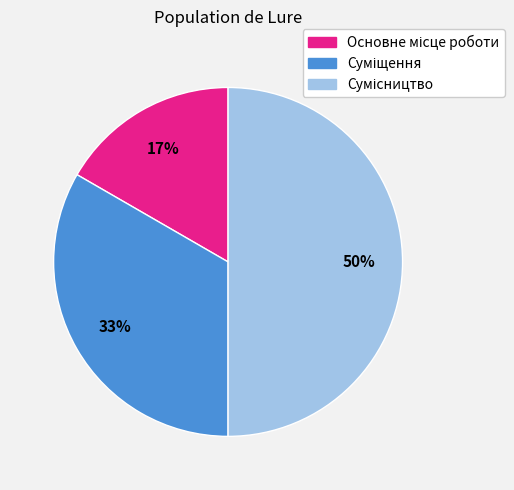

To the nearest percent, what is the average slice percentage?

33%